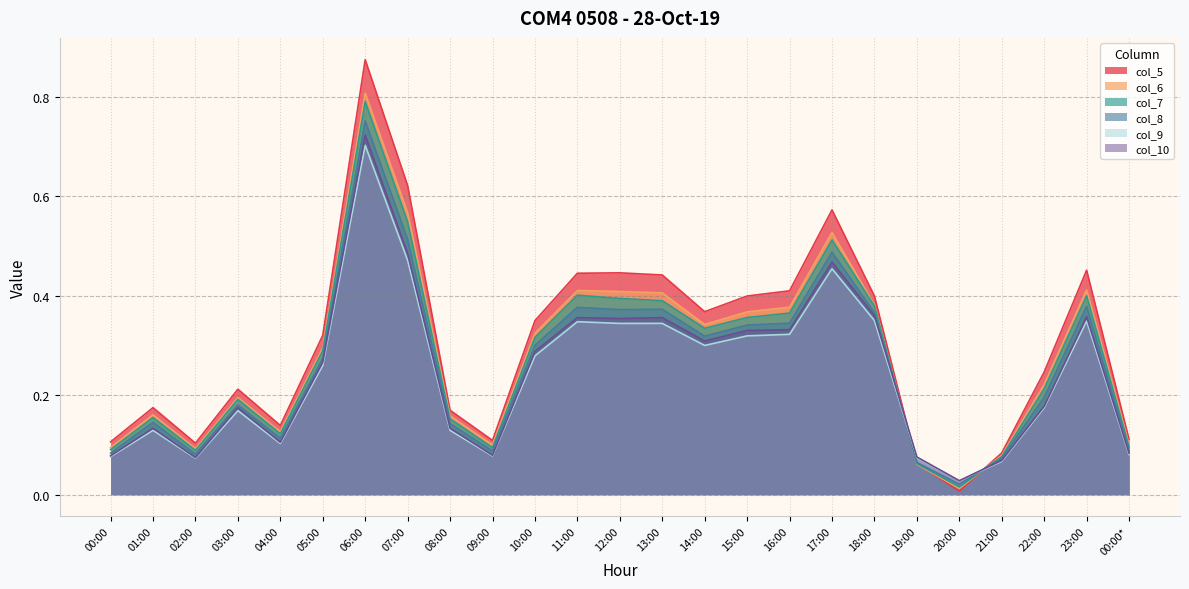

Which series ends up on top after the final intersection of col_5 and col_7?

col_5